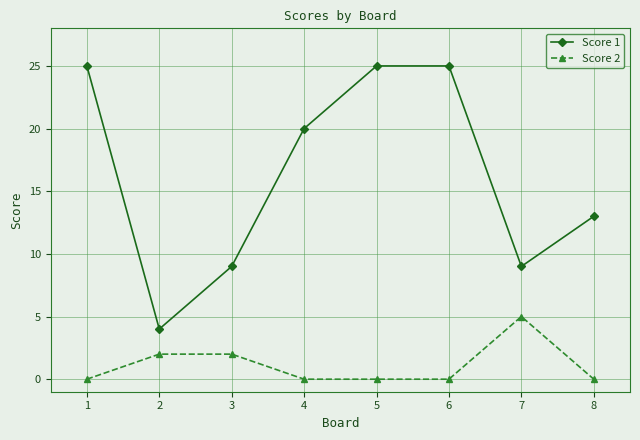

List the series in order of their peak value, lowest first.

Score 2, Score 1